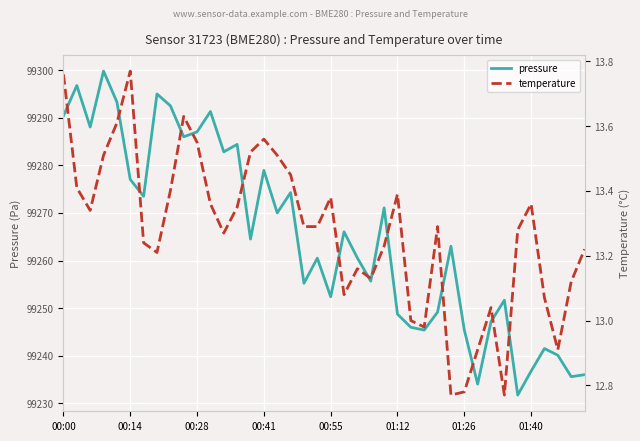

What is the lowest value of the pressure series?

99231.7